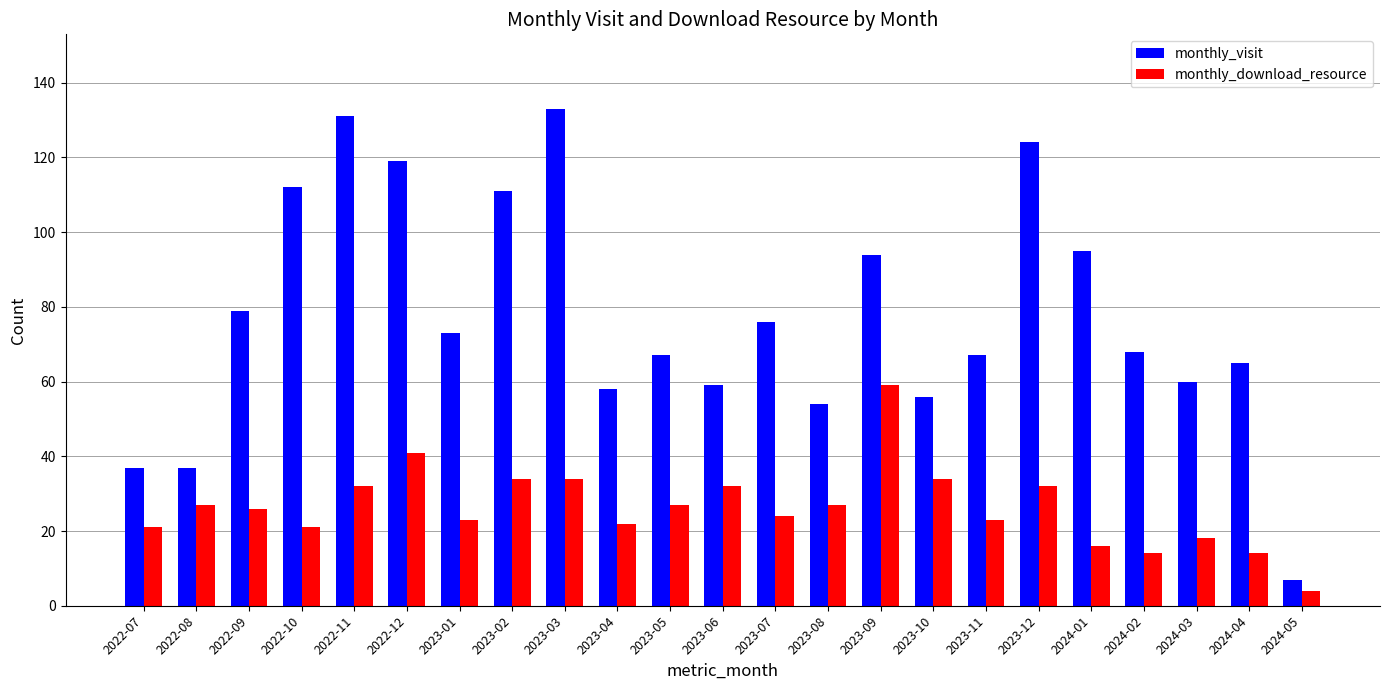

What is the approximate value of monthly_download_resource at 2022-09?

26